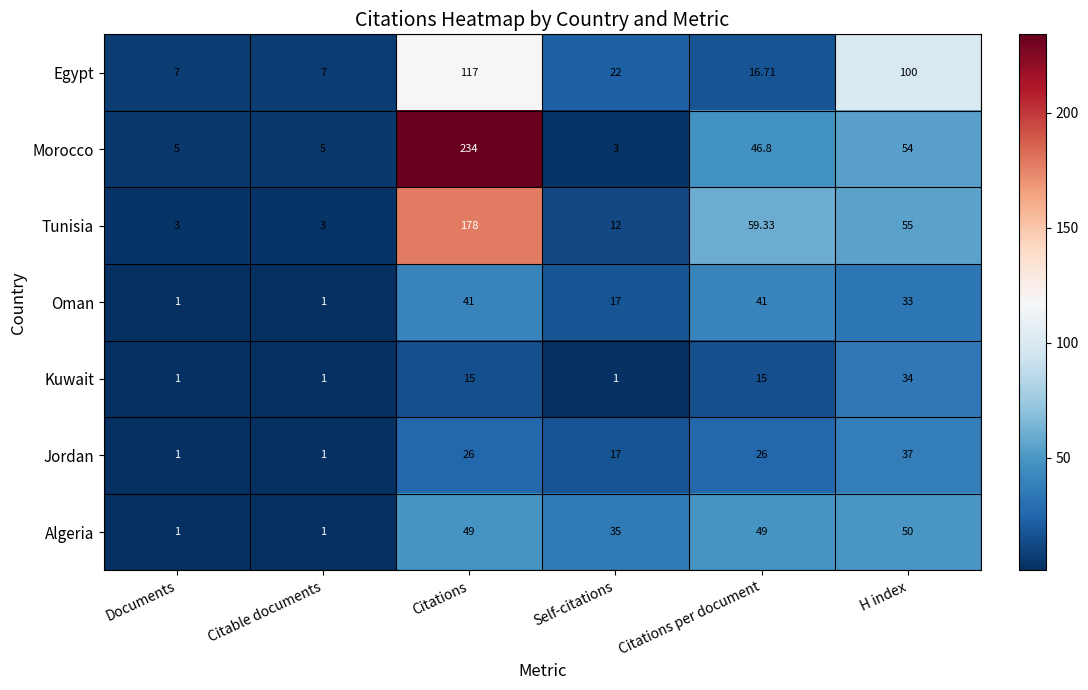

Which series has the largest total across all categories?

Morocco